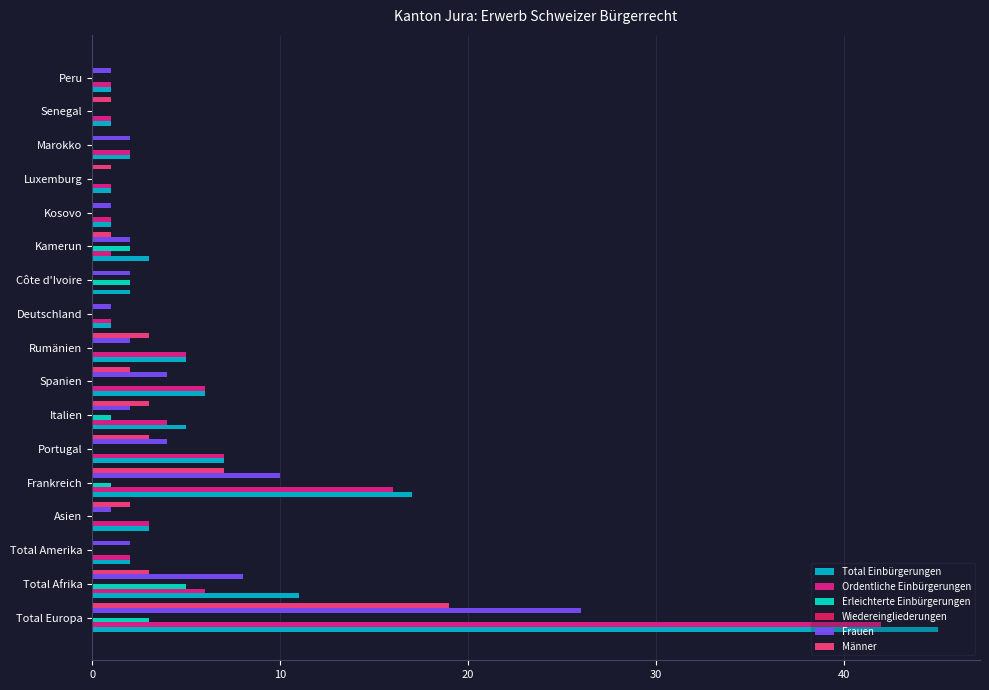

What is the total value across all series at Asien?

9